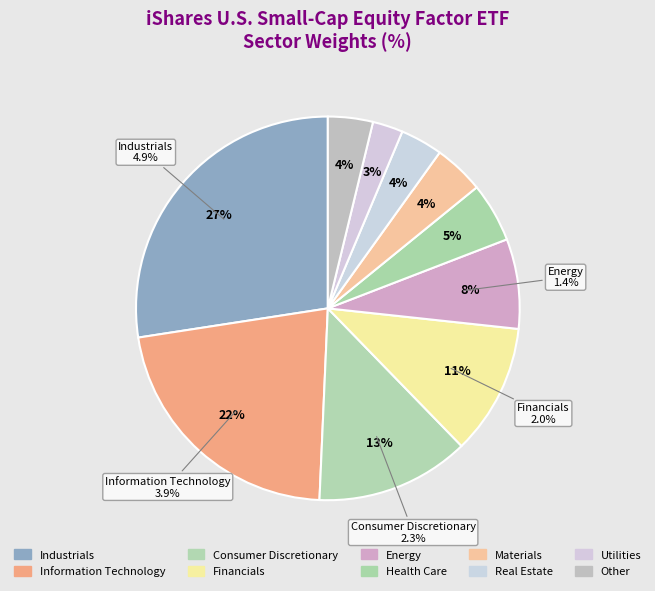

Does Health Care account for over 50% of the chart?

No